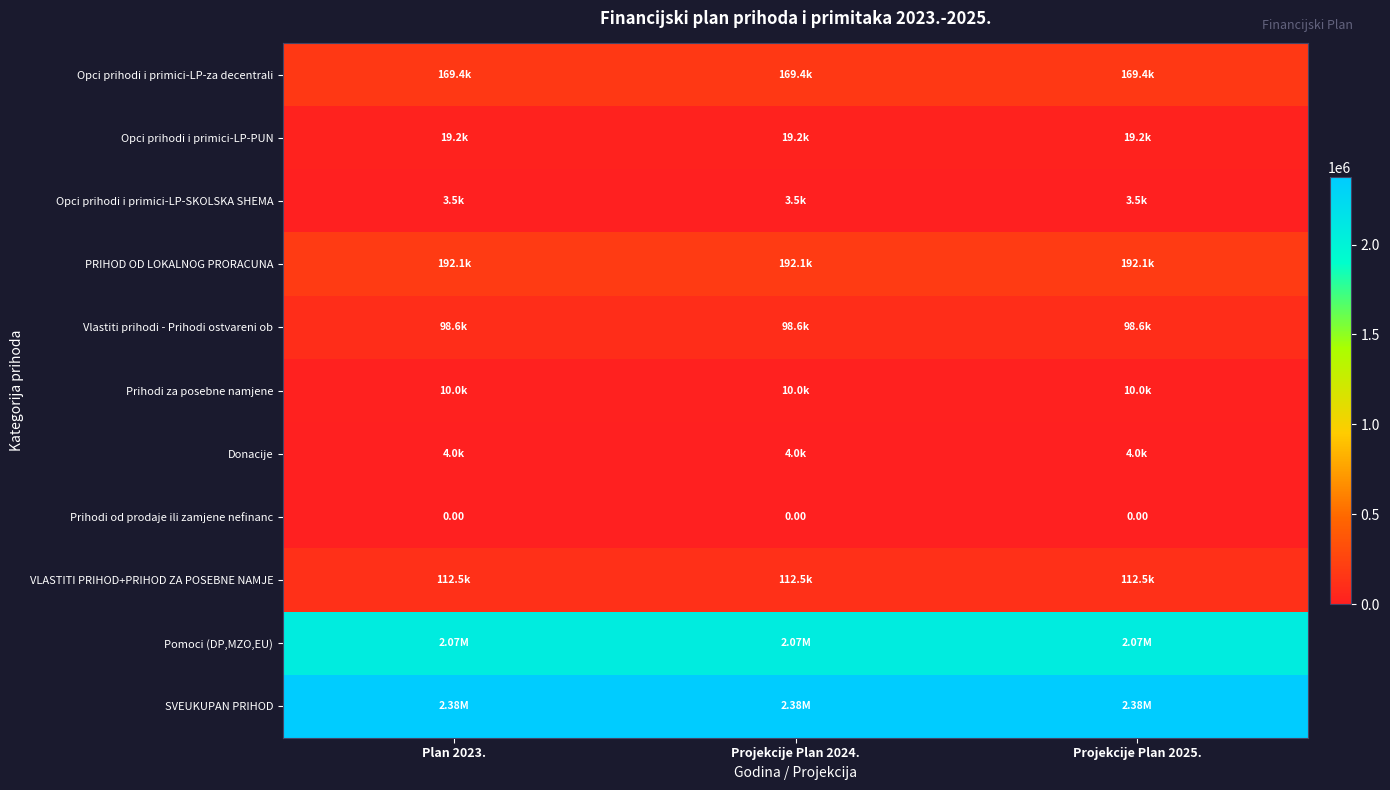

Rank the categories by Opci prihodi i primici-LP-SKOLSKA SHEMA value from lowest to highest.

Plan 2023., Projekcije Plan 2024., Projekcije Plan 2025.